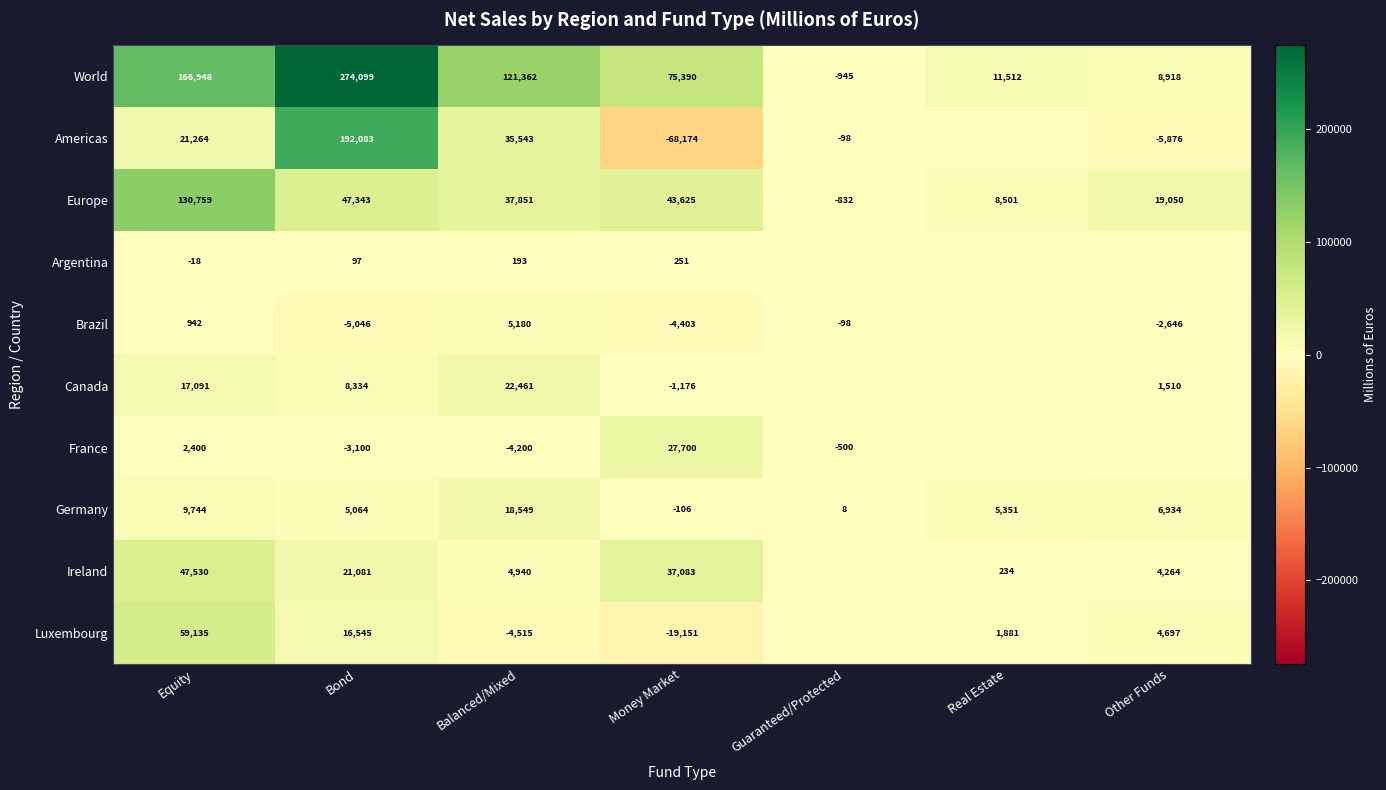

What is the smallest value displayed?

-68174